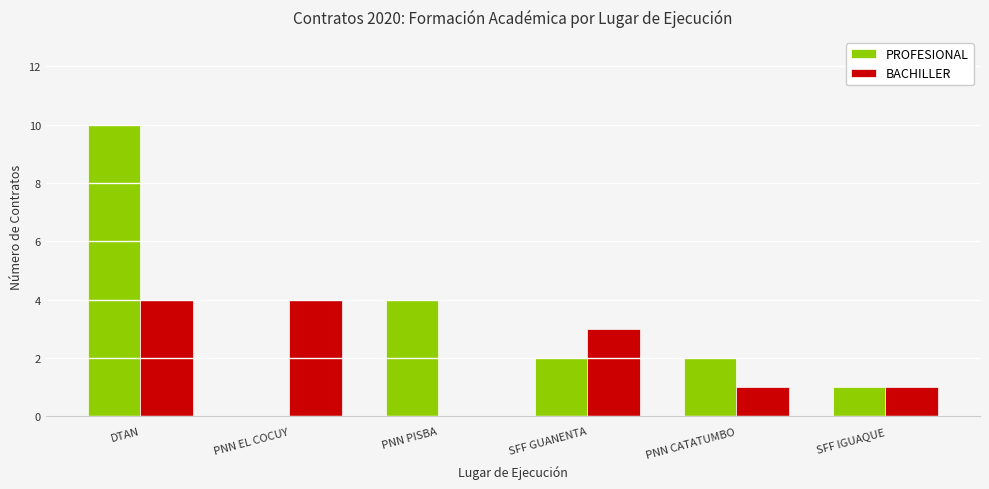

At which category is the sum across all series the highest?

DTAN